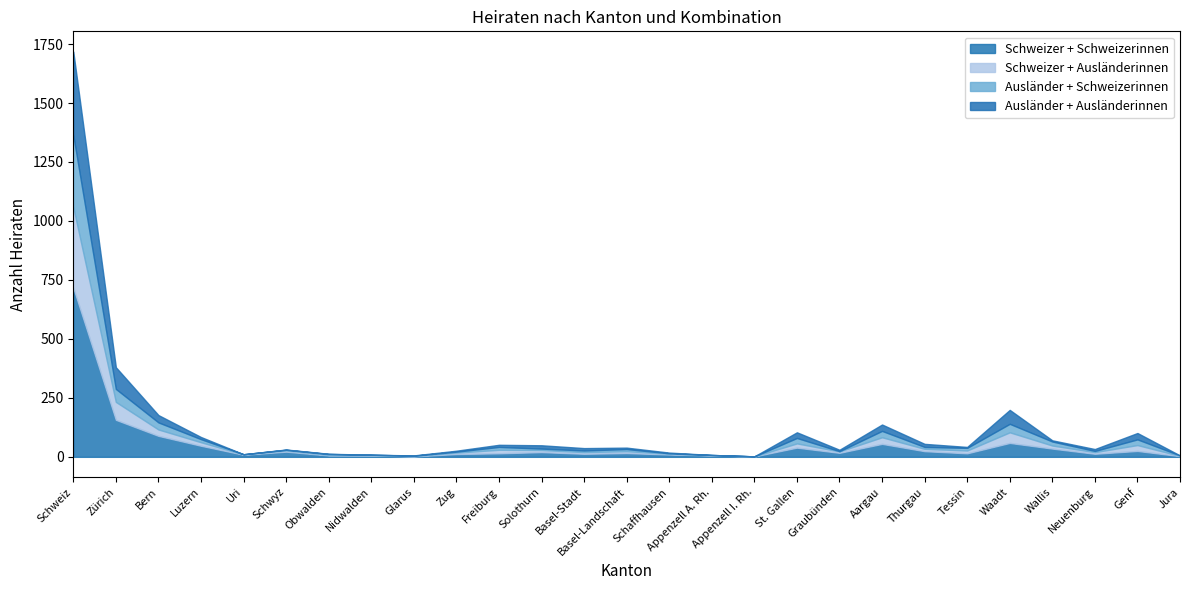

Reading left to right, transcribe all the data shown in this chart.

Schweizer + Schweizerinnen: 717	157	89	47	9	22	6	6	2	12	15	20	13	16	10	6	2	39	17	55	24	15	59	35	13	25	3
Schweizer + Ausländerinnen: 342	76	27	15	1	5	2	1	1	6	15	9	7	8	3	1	0	18	6	28	10	12	45	13	7	25	1
Ausländer + Schweizerinnen: 305	55	30	13	1	3	4	2	2	4	12	6	7	9	2	1	0	23	1	27	8	11	36	17	5	24	2
Ausländer + Ausländerinnen: 354	92	31	9	0	1	1	0	1	4	9	14	10	6	3	0	0	24	6	27	13	4	59	5	8	27	0